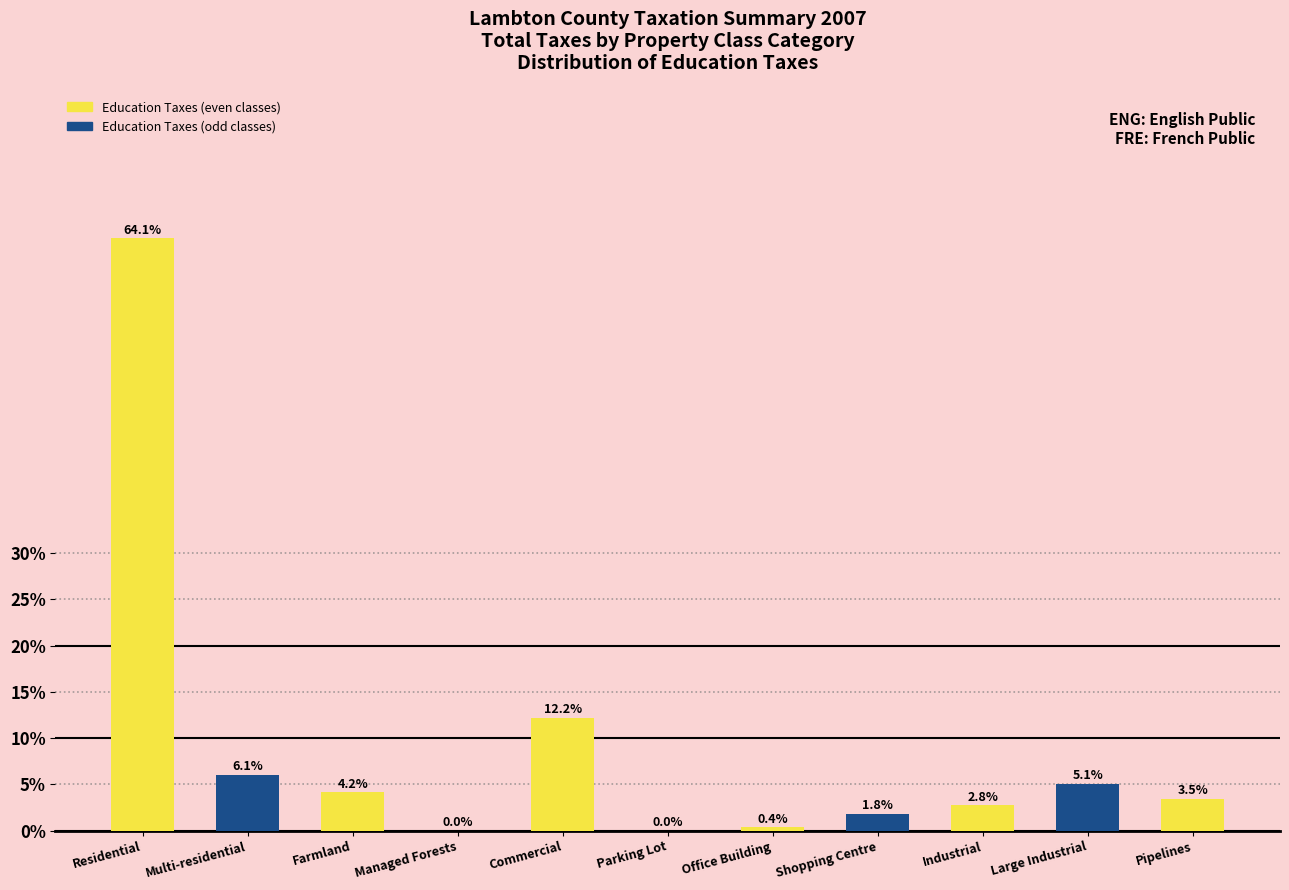

Between Office Building and Industrial, which is larger?

Industrial